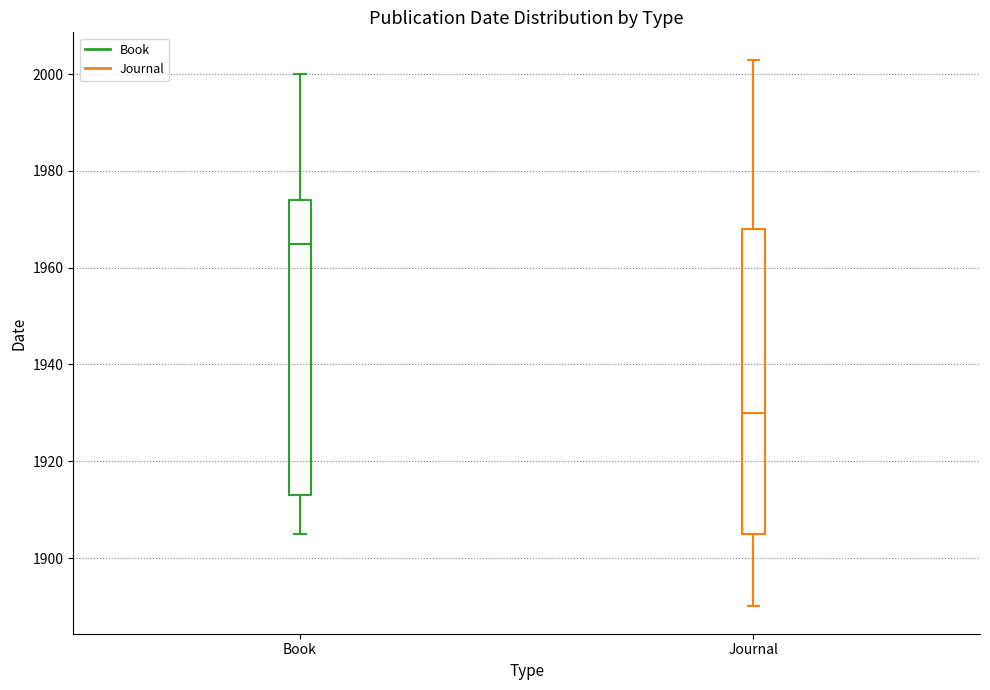

Reading left to right, read every box against the y-axis: the position of its median line, the range the box covers, and the ends of its whiskers. The values are not printed on the chart, so give them approximately, as read against the axis.

Book: median 1966, box 1914 to 1974, whiskers 1906 to 2000
Journal: median 1930, box 1906 to 1968, whiskers 1890 to 2004